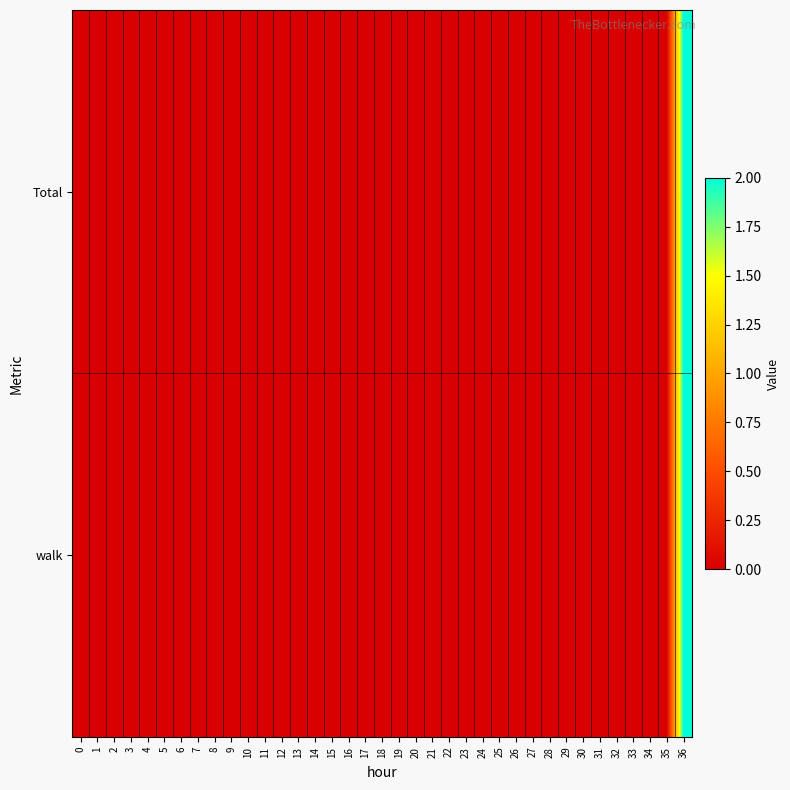

At 26, list the series in order from smallest to largest.

Total, walk